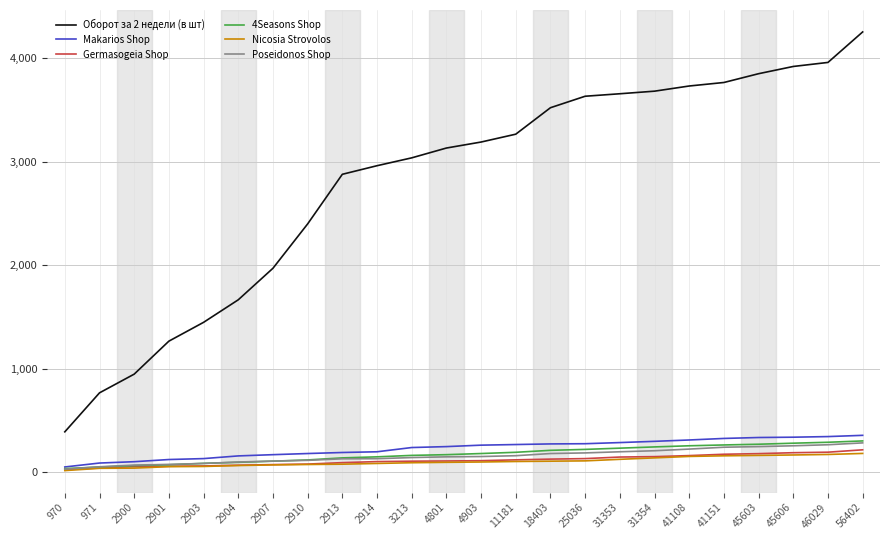

What is the maximum value for Poseidonos Shop?

281